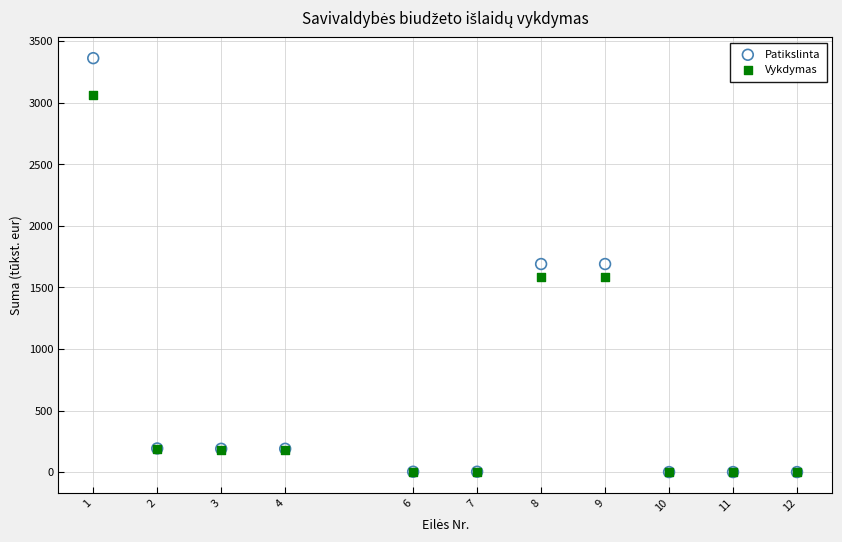

Which series has the largest Y range (max minus min)?

Patikslinta